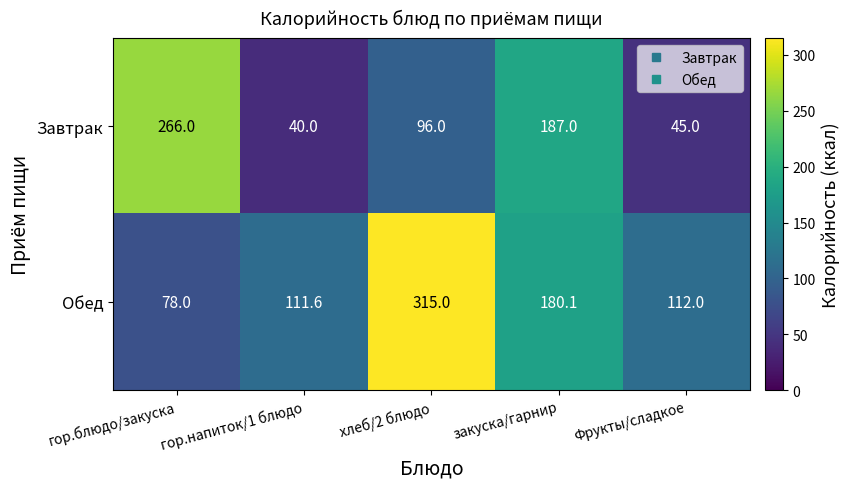

Rank the categories by Обед value from lowest to highest.

гор.блюдо/закуска, гор.напиток/1 блюдо, Фрукты/сладкое, закуска/гарнир, хлеб/2 блюдо